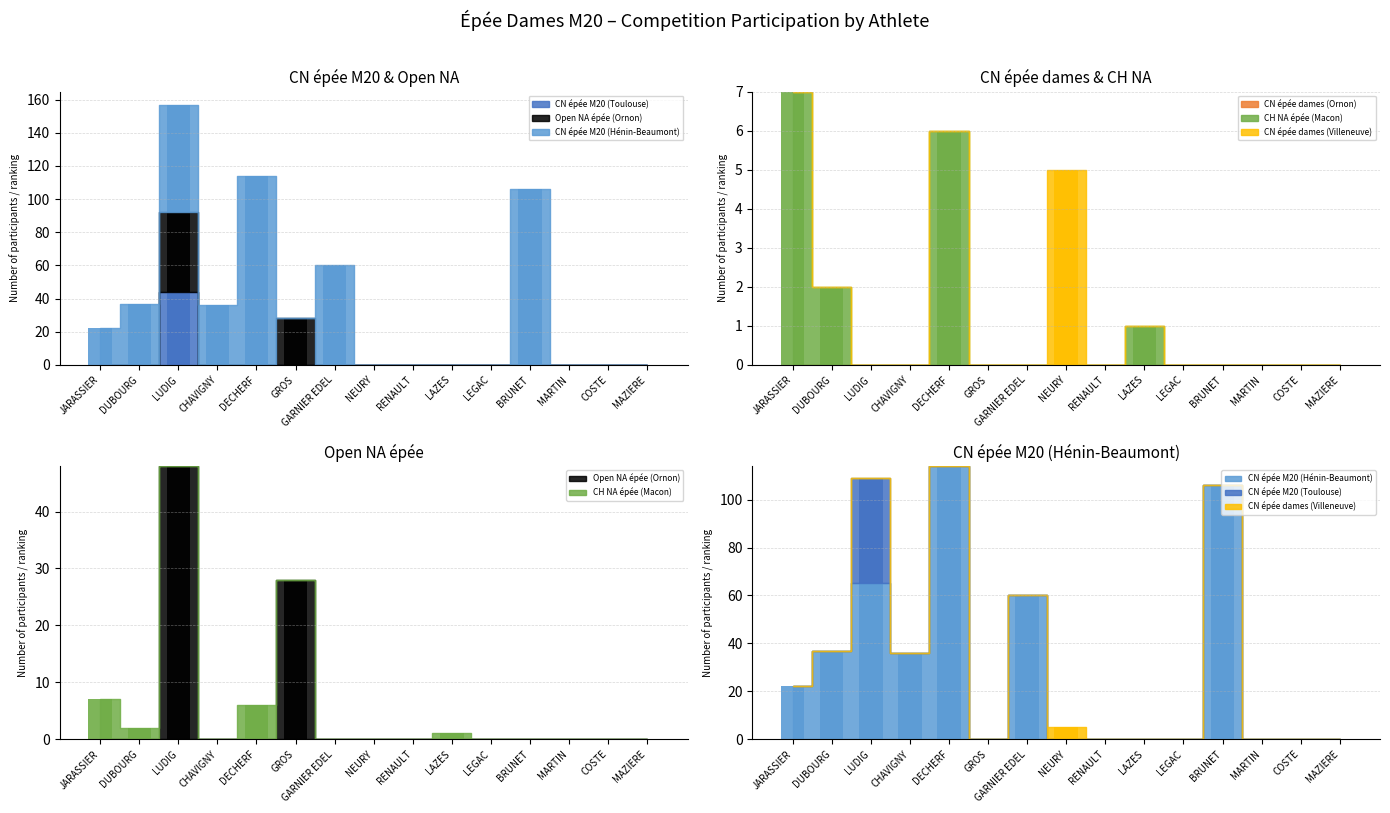

Which series has the largest total across all categories?

CN épée M20 (Hénin-Beaumont)